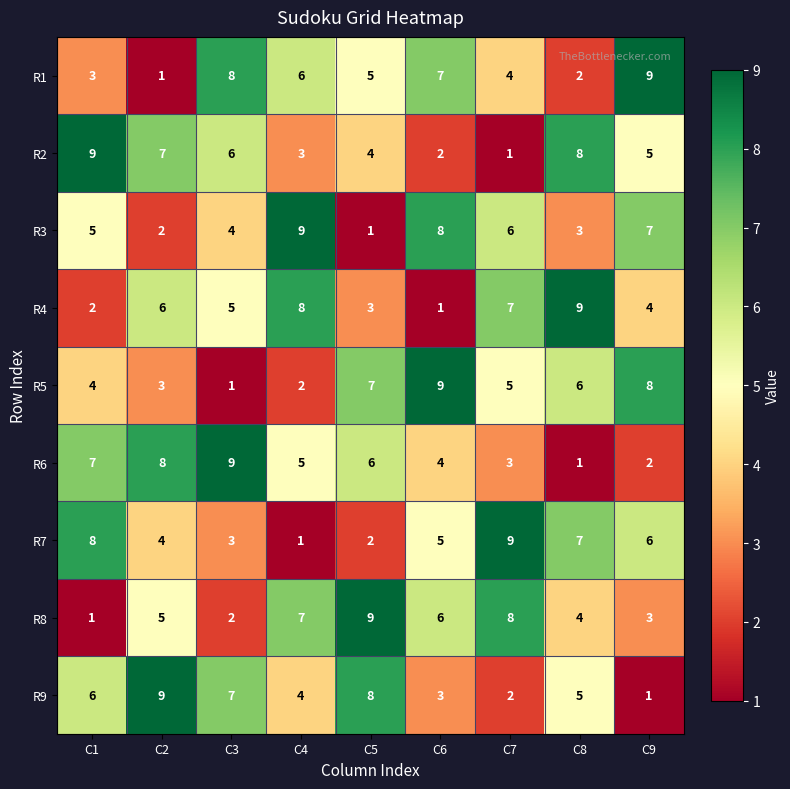

Count the number of data series in this chart.

9